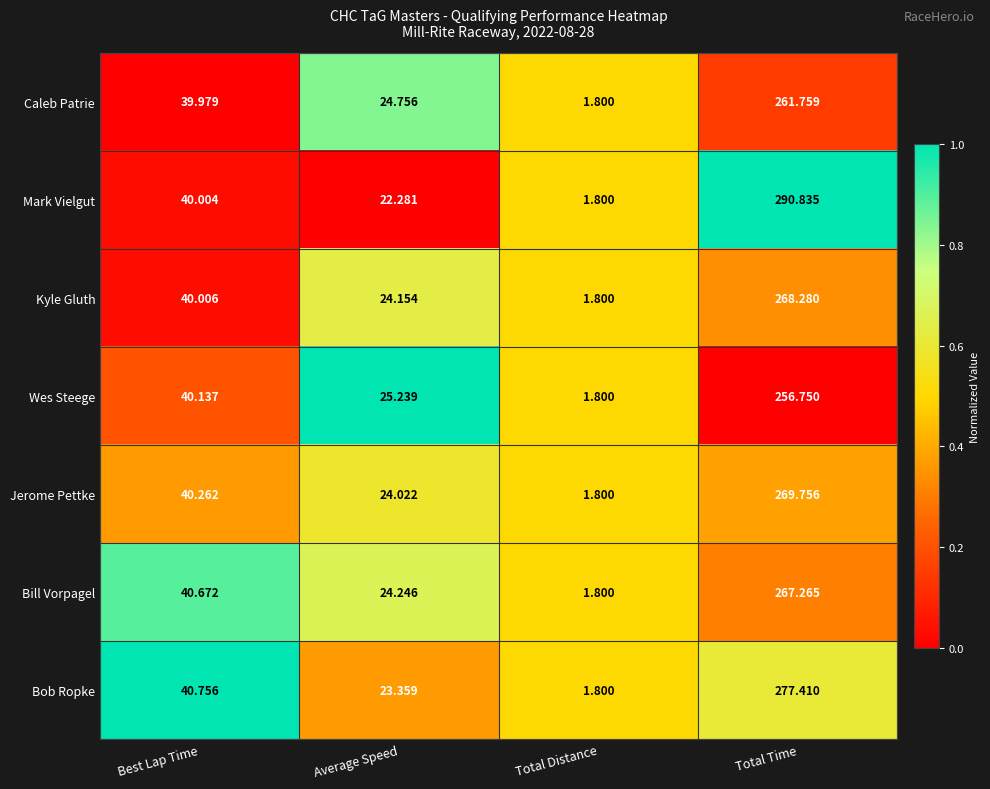

At which category does the chart reach its minimum across all series?

Total Distance